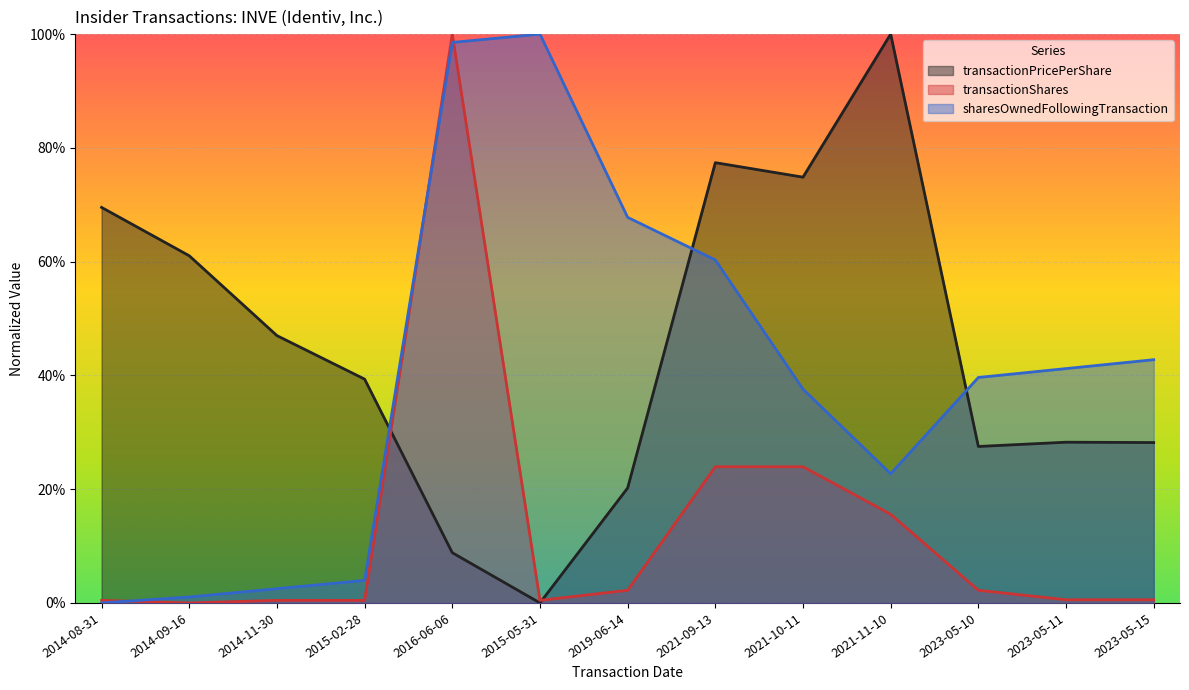

Which series ends up on top after the final intersection of transactionShares and sharesOwnedFollowingTransaction?

sharesOwnedFollowingTransaction